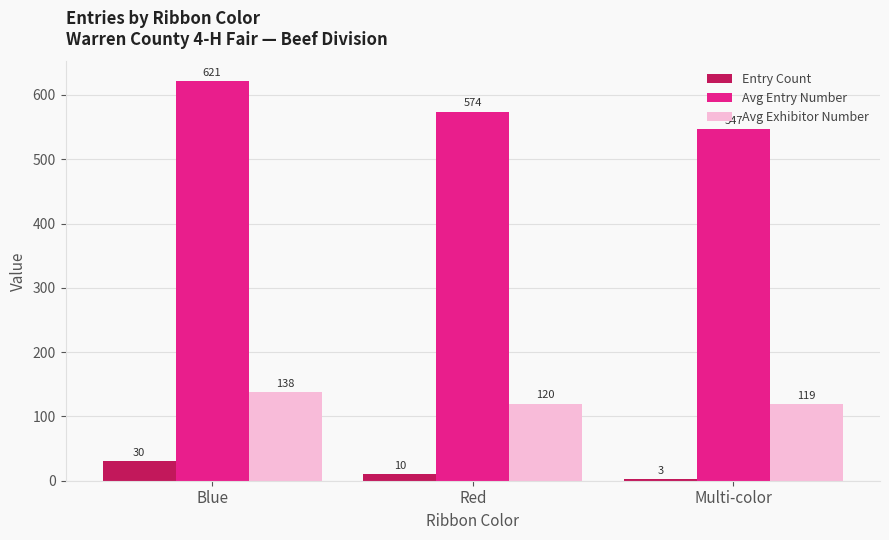

Does the chart contain stacked bars?

No